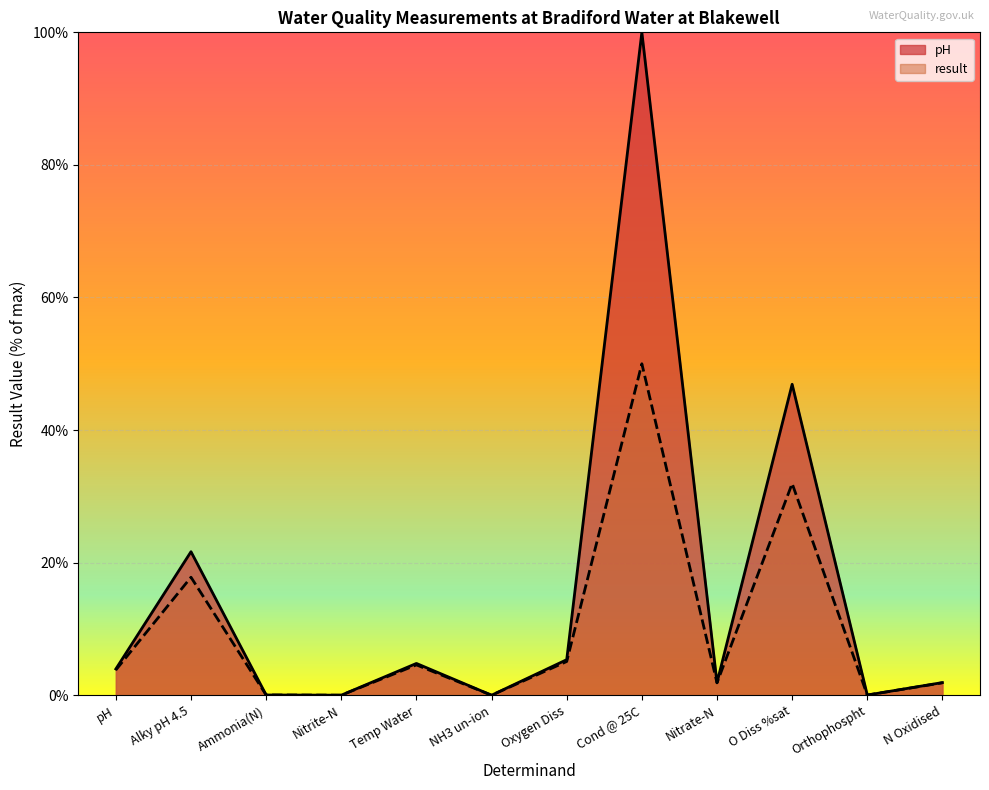

List the series in order of their peak value, highest first.

pH, result